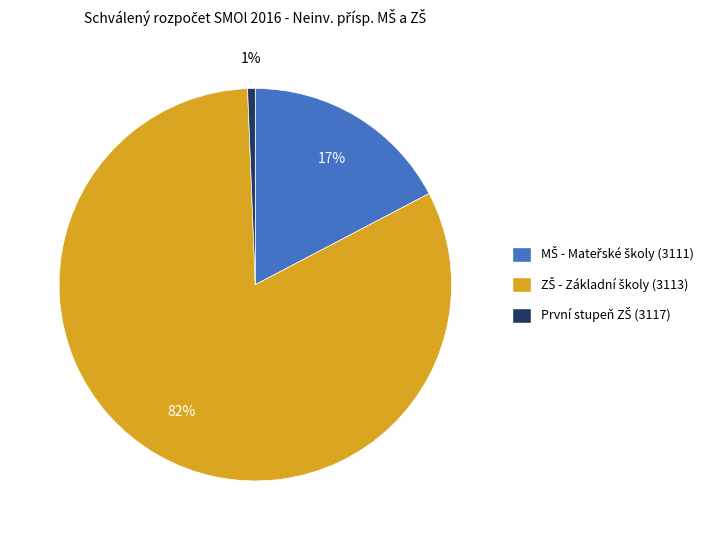

Is there any slice that represents more than half of the pie?

Yes